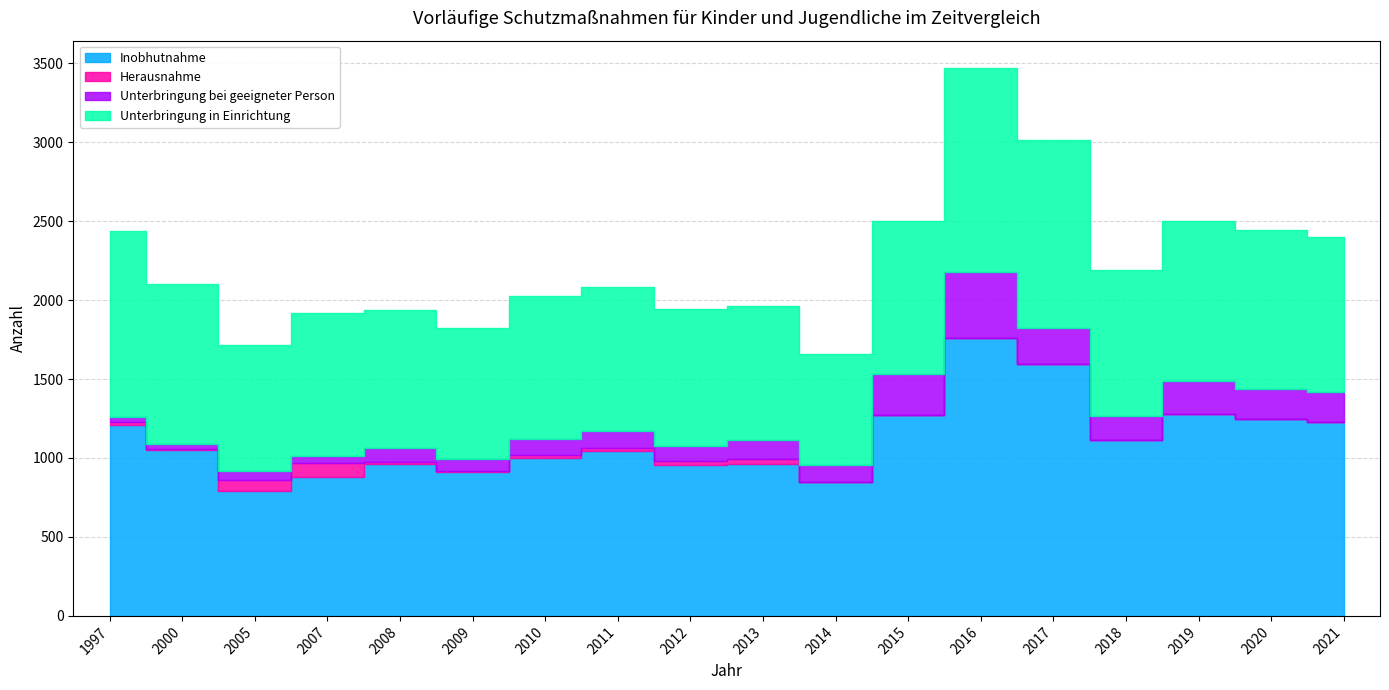

True or false: Inobhutnahme and Unterbringung bei geeigneter Person intersect in this chart.

False